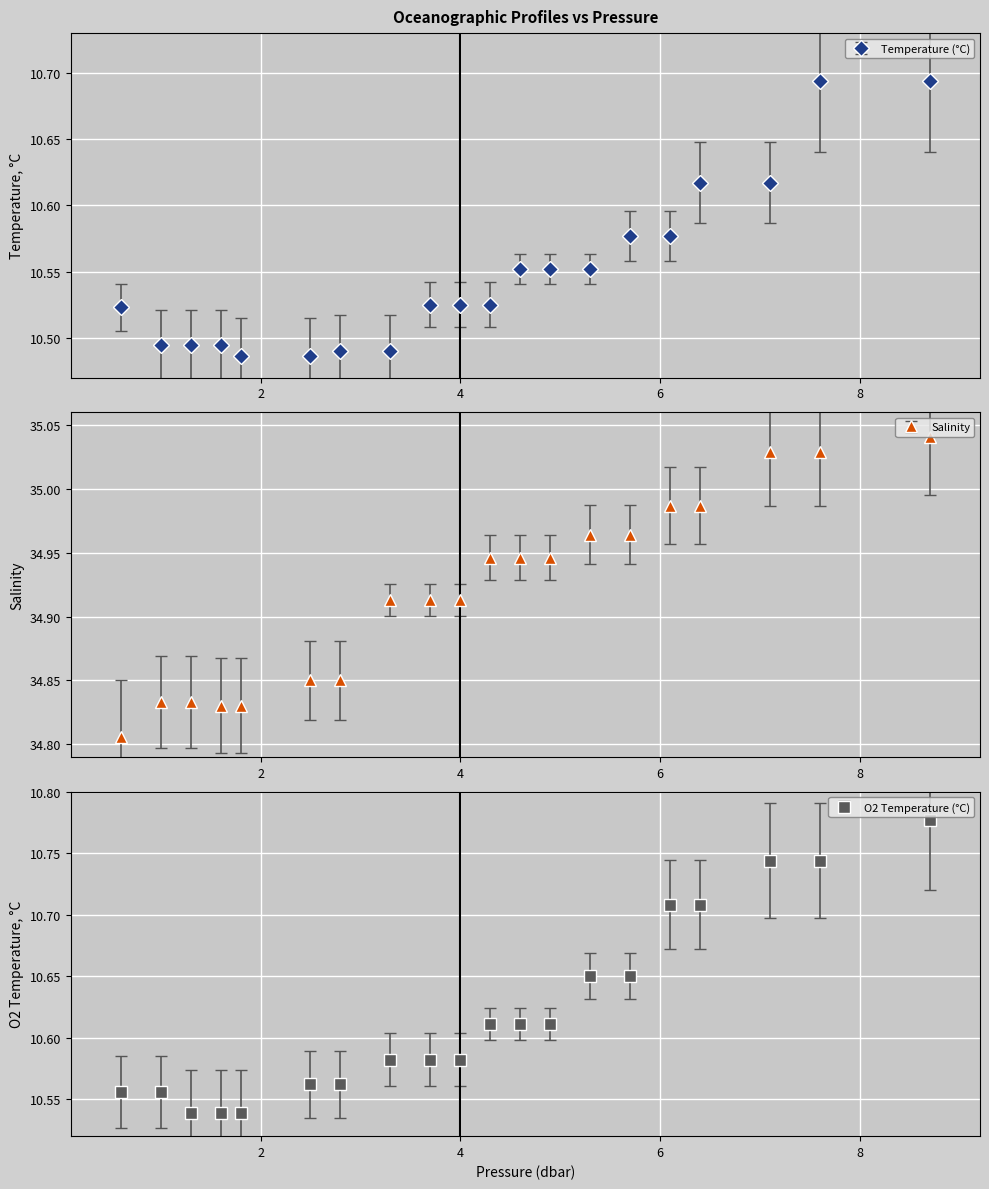

True or false: t and s intersect in this chart.

False